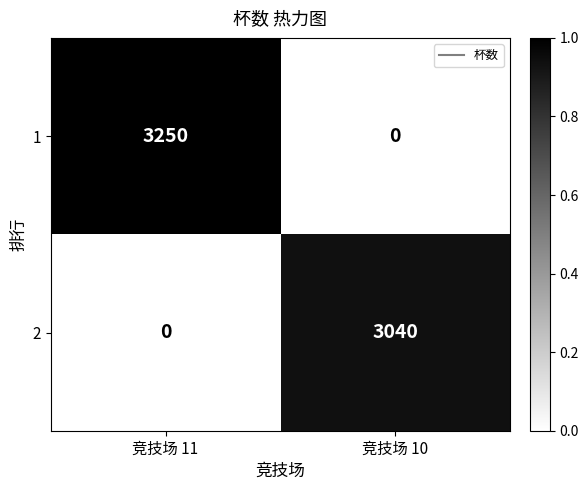

Where is 2 nearest to the value 1520?

竞技场 11